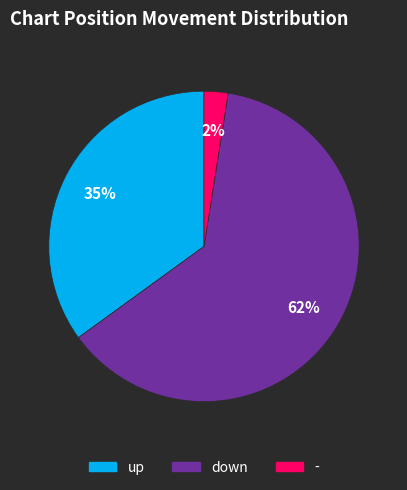

How many segments does this pie chart have?

3